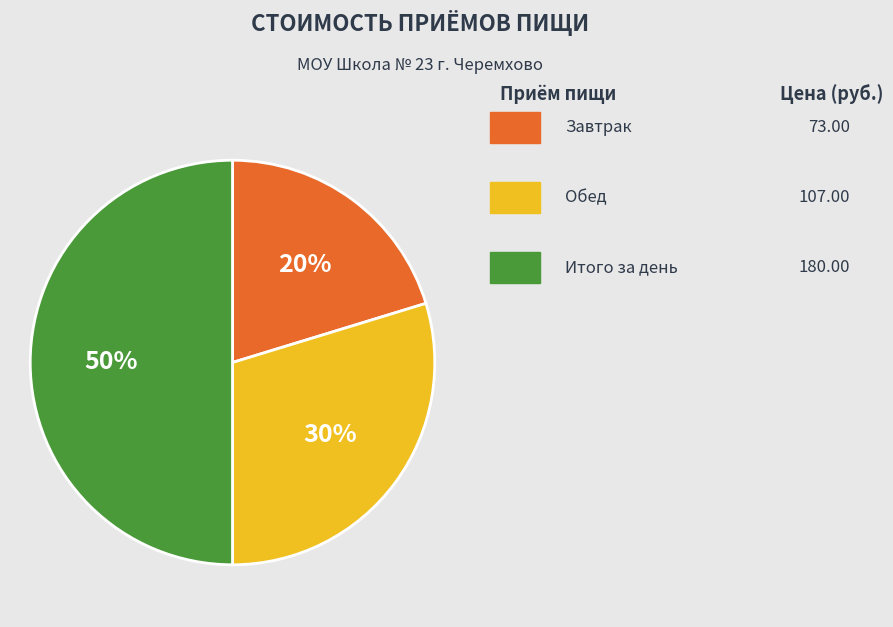

To the nearest percent, what is the average slice percentage?

33%